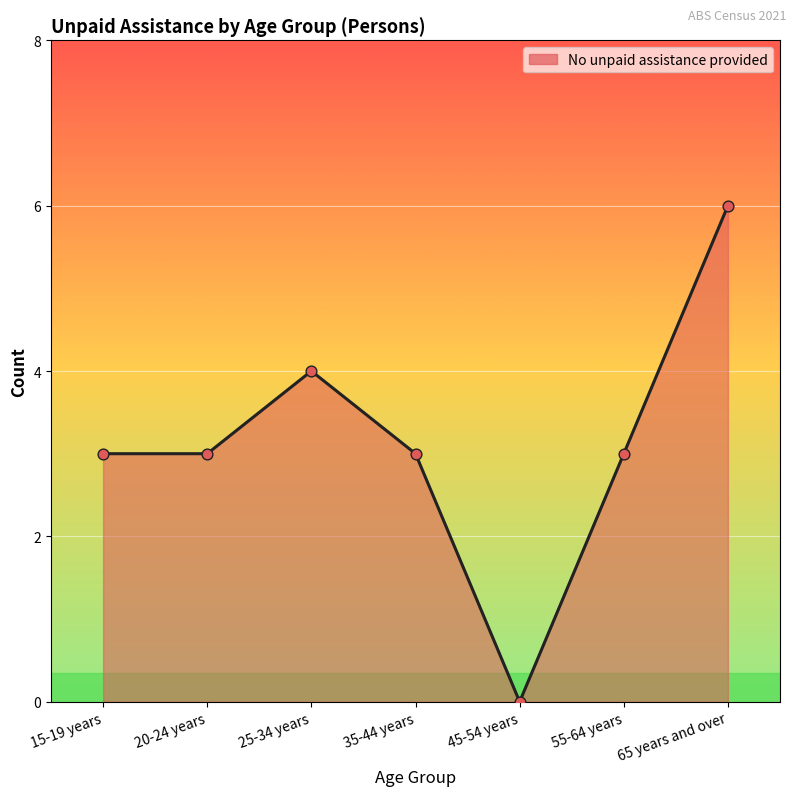

Between 20-24 years and 65 years and over, which is larger?

65 years and over